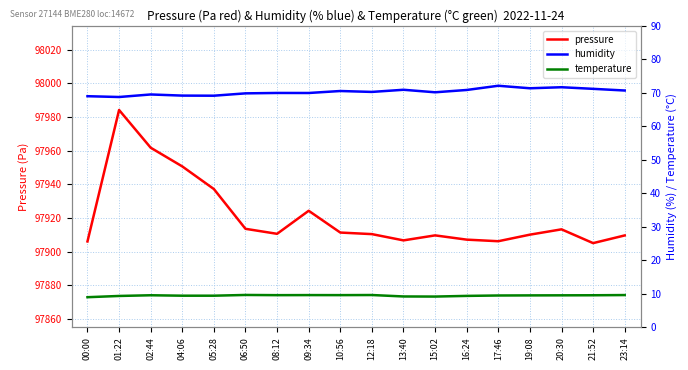

List the labels in order of temperature value, largest first.

06:50, 12:18, 23:14, 09:34, 10:56, 08:12, 02:44, 21:52, 20:30, 19:08, 17:46, 04:06, 05:28, 16:24, 01:22, 13:40, 15:02, 00:00